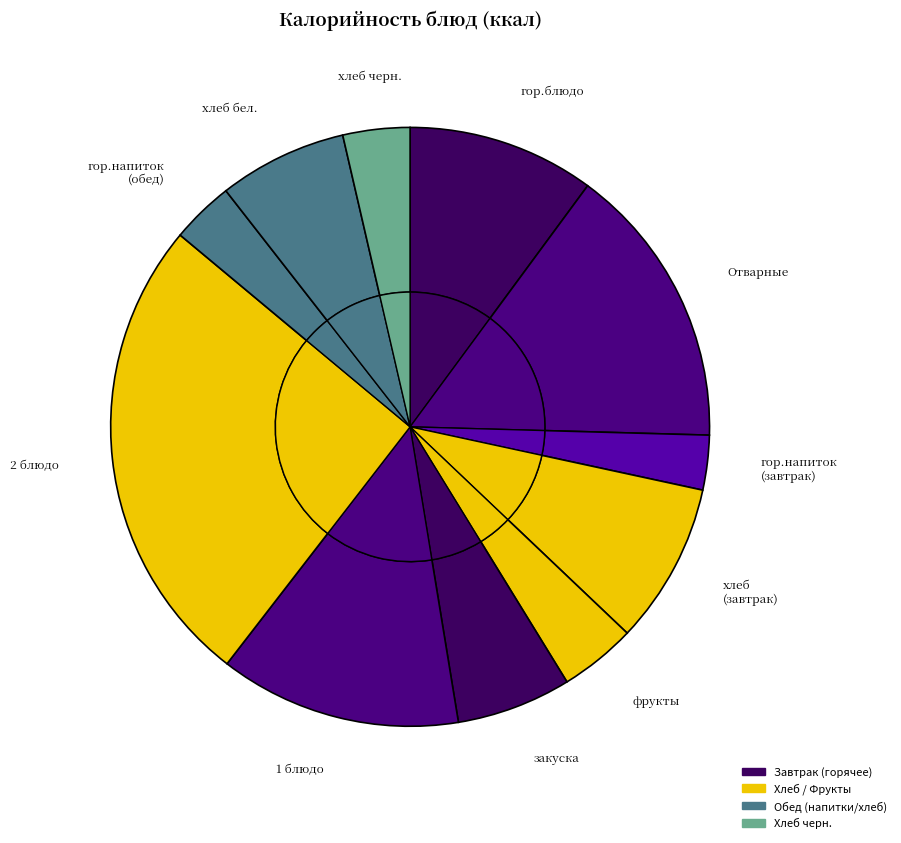

Between хлеб бел. and гор.напиток (обед), which is larger?

хлеб бел.